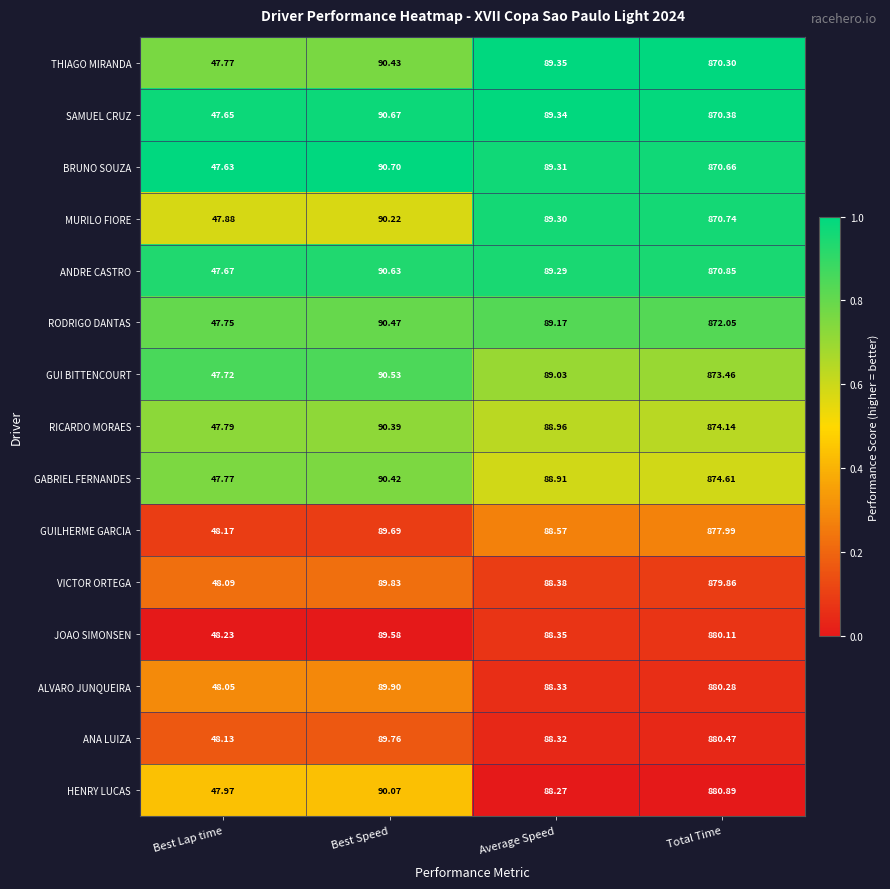

Which series has the widest spread of values?

HENRY LUCAS